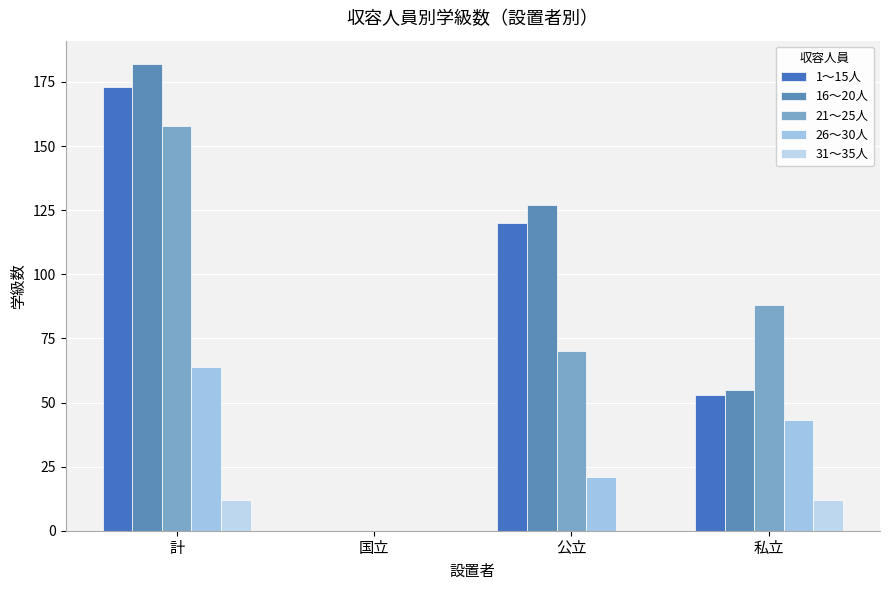

How many groups of bars are there?

4